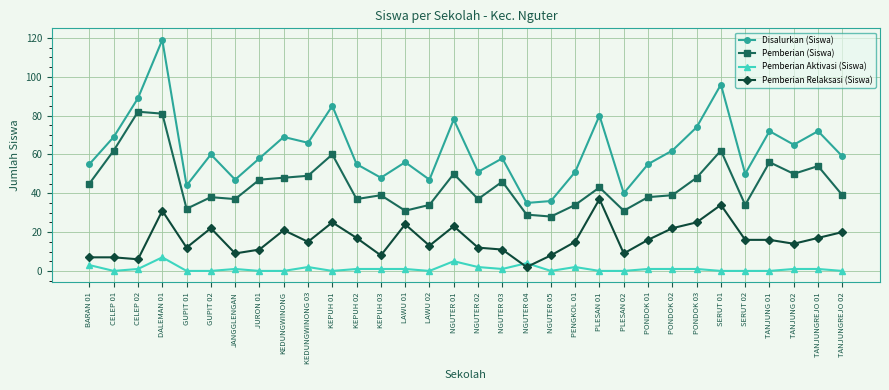

What is the average value of the Pemberian (Siswa) series?

45